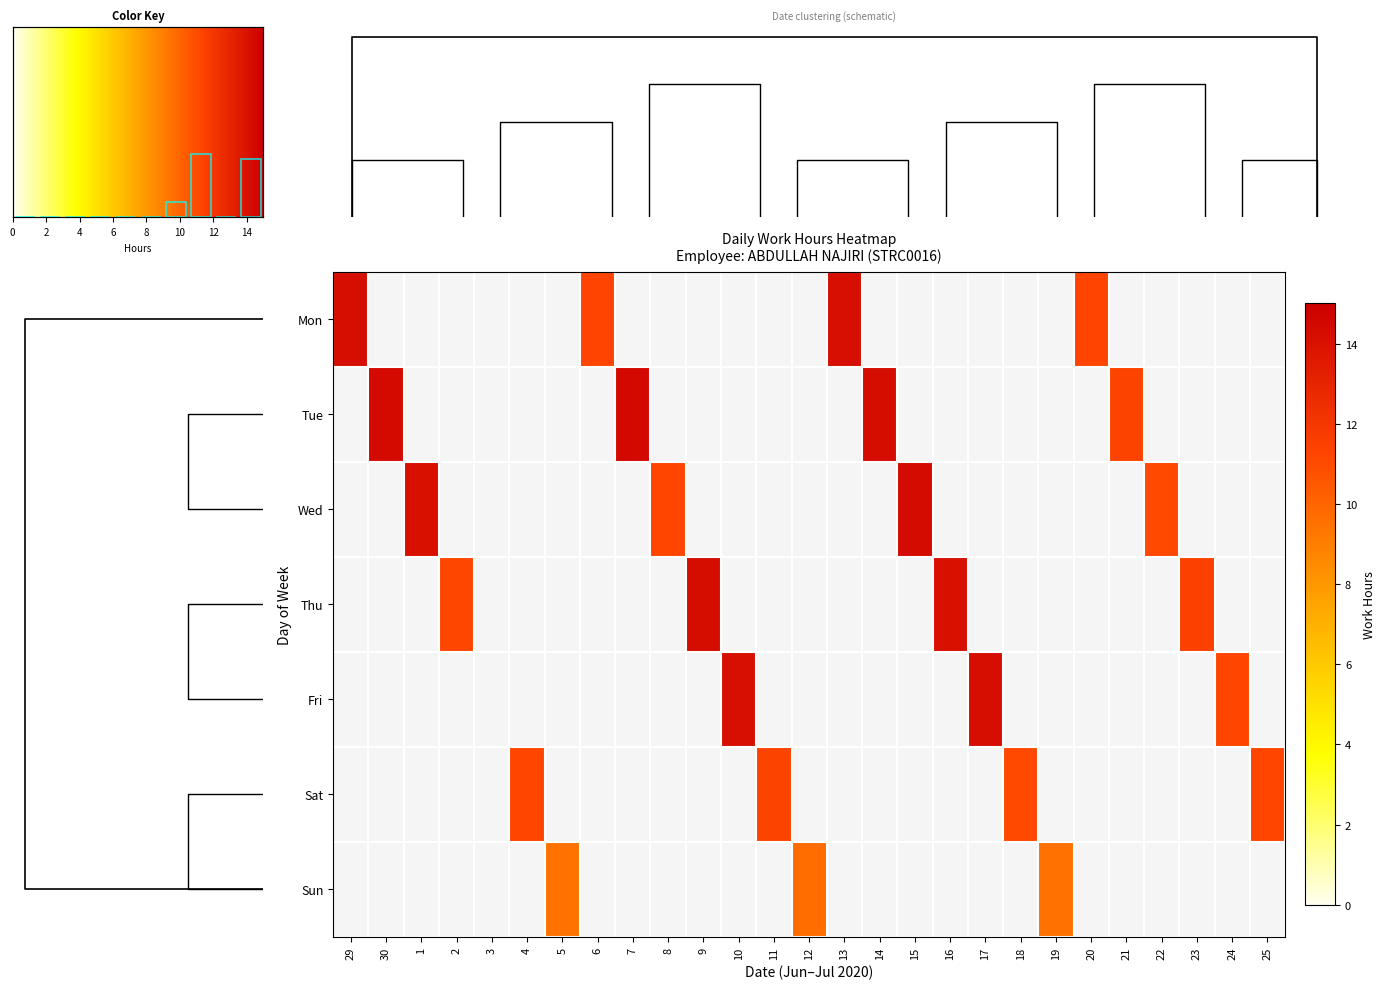

At how many categories does at least one series exceed 4?

26